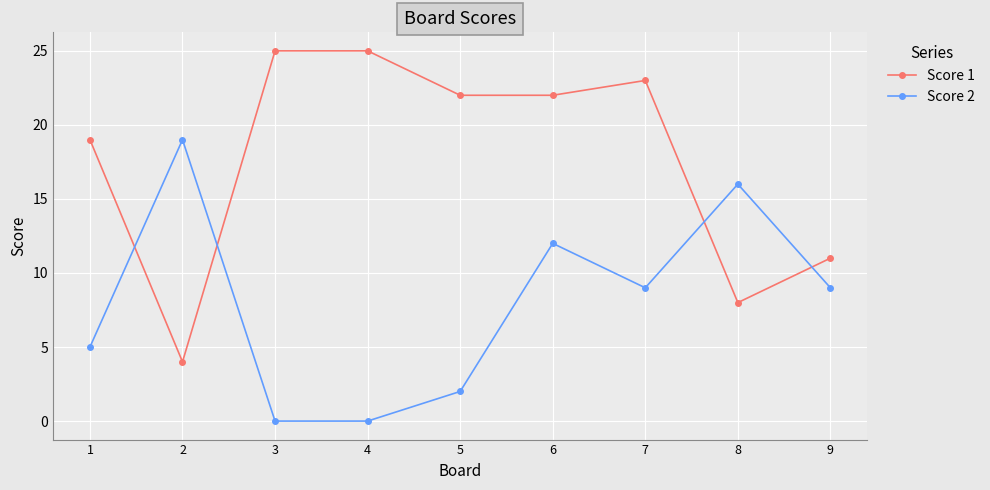

At 6, list the series in order from smallest to largest.

Score 2, Score 1